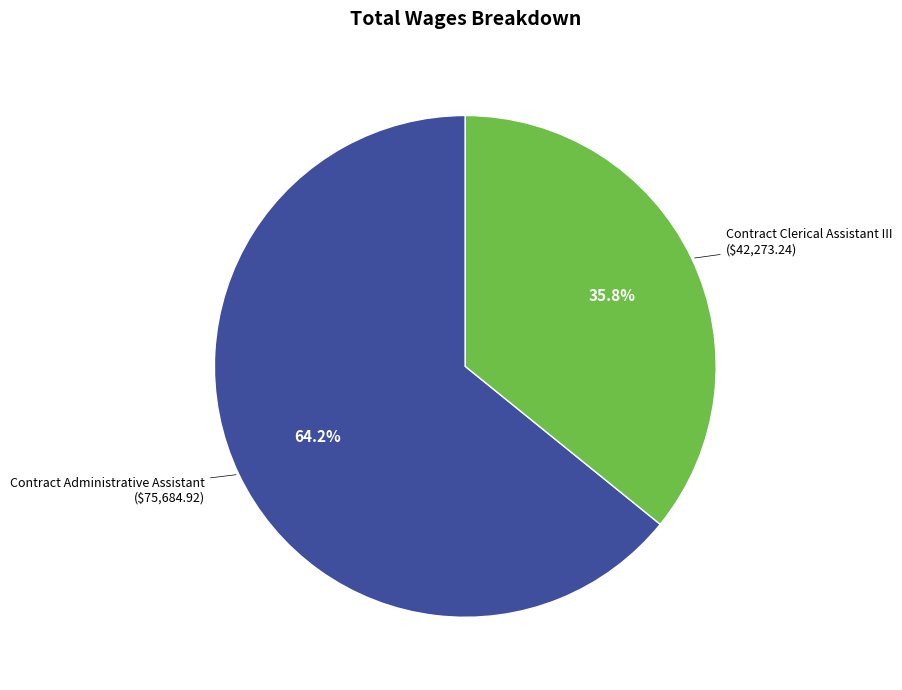

To the nearest percent, what is the difference between the Contract Clerical Assistant III and Contract Administrative Assistant slice percentages?

28%